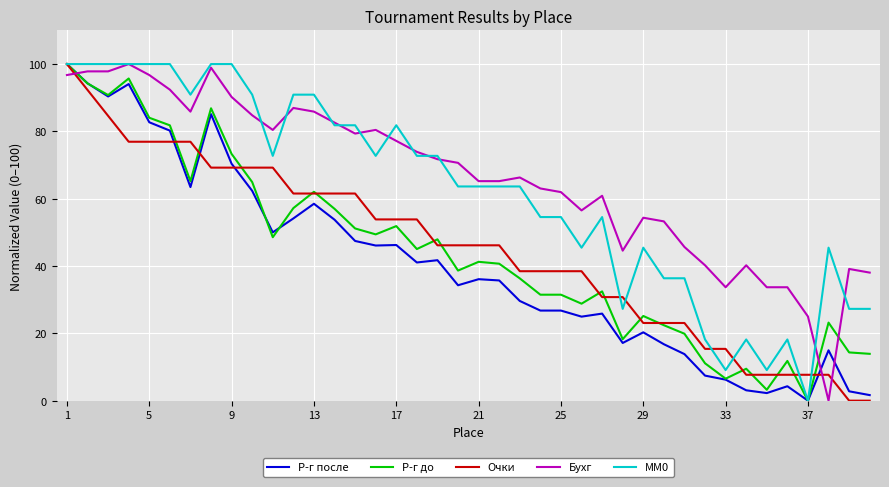

What is the highest value of the MM0 series?

100.0